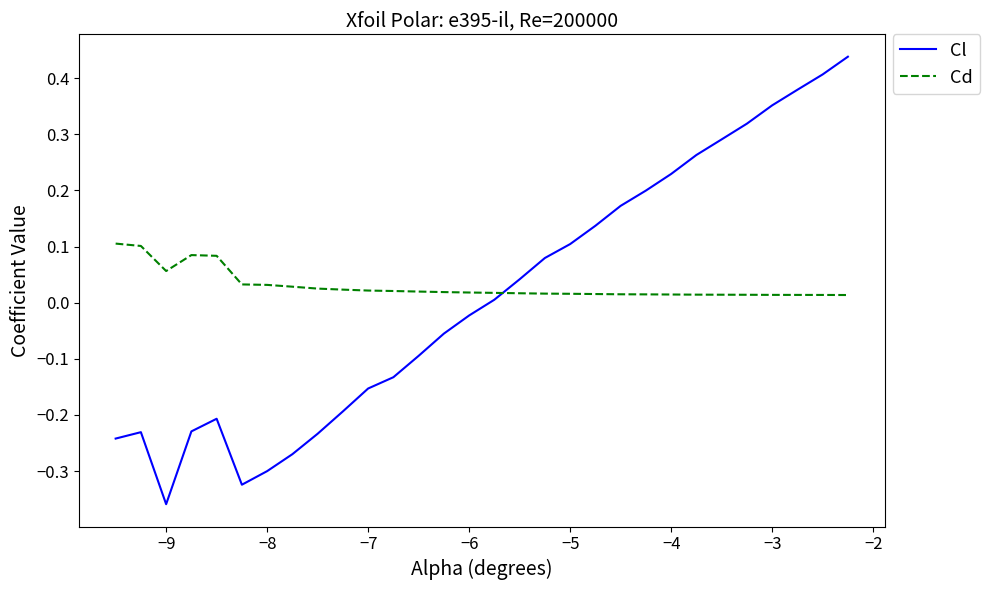

List the series in order of their peak value, highest first.

Cl, Cd